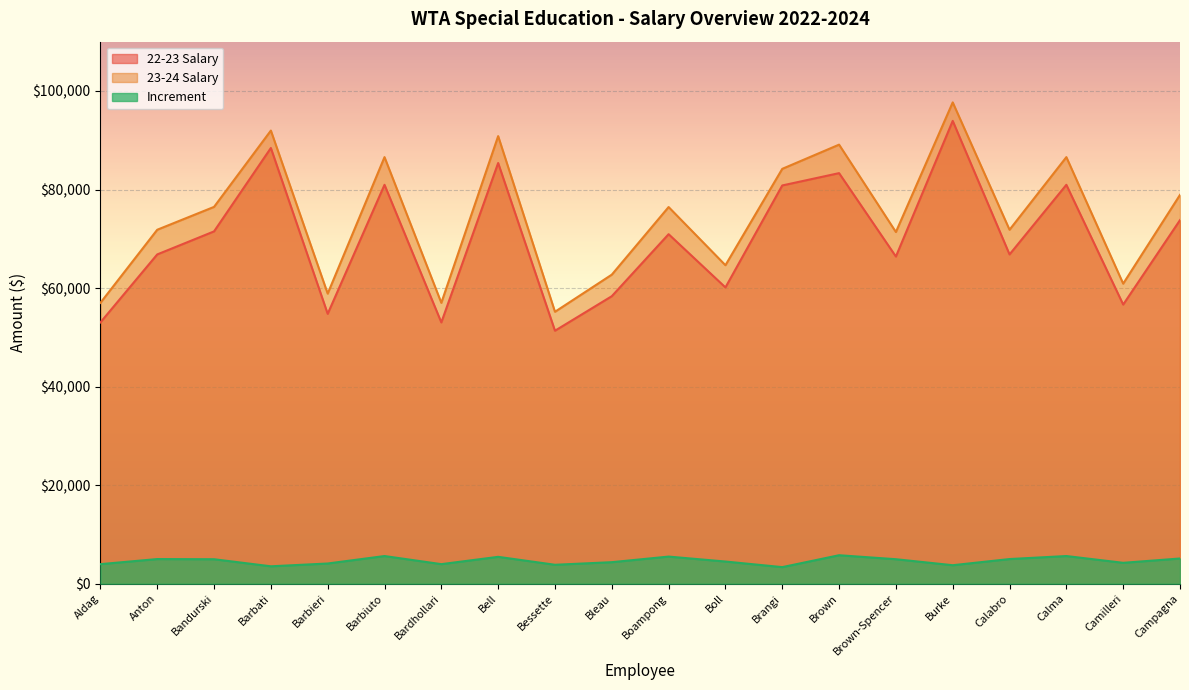

At how many categories does at least one series exceed 64459?

14